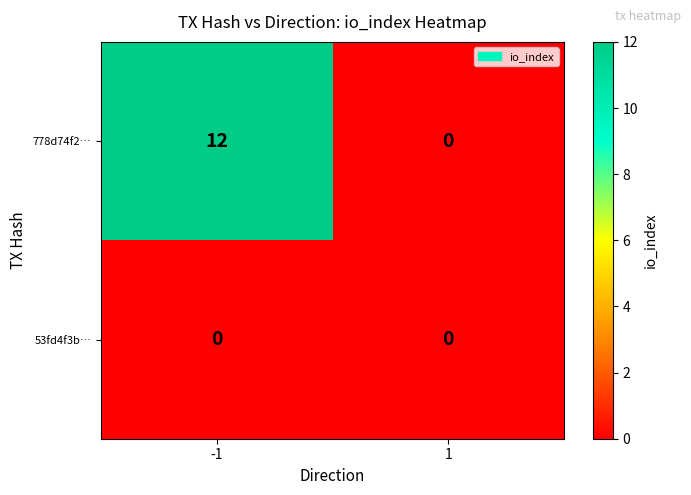

At which category does the chart reach its peak across all series?

-1